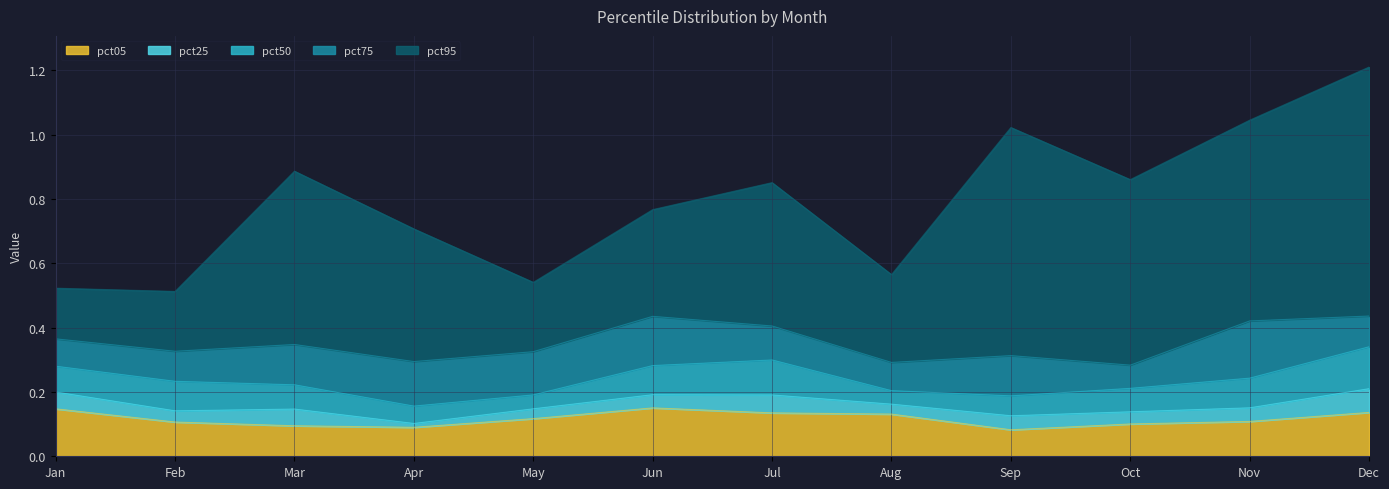

At which category does pct95 reach its first local valley?

Feb